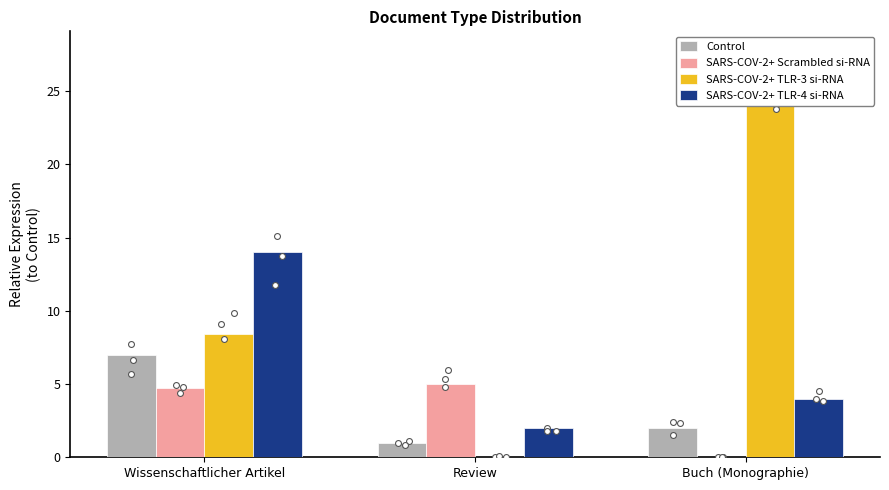

Which series contains the highest Y value?

SARS-COV-2+ TLR-3 si-RNA